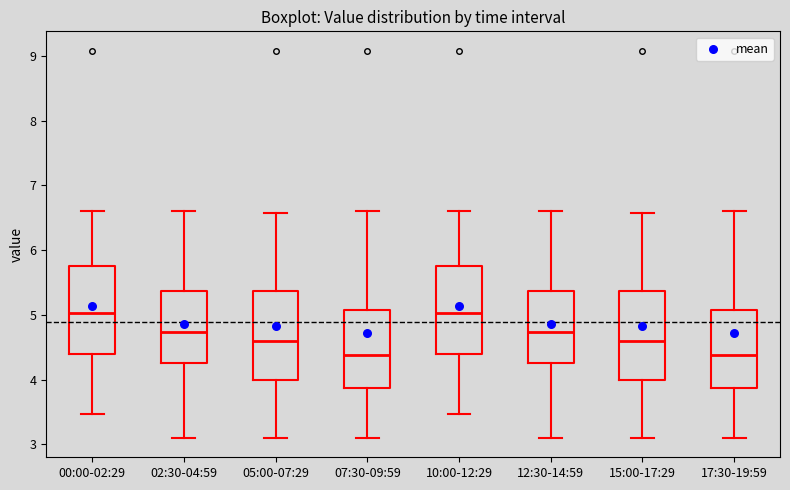

Reading left to right, transcribe this box plot: for each box, give where its median line is, the range the box spans, and where its two whiskers end, as read against the y-axis. The values are not printed on the chart, so give them approximately, as read against the axis.

00:00-02:29: median 5.0, box 4.4 to 5.8, whiskers 3.5 to 6.6
02:30-04:59: median 4.7, box 4.3 to 5.4, whiskers 3.1 to 6.6
05:00-07:29: median 4.6, box 4.0 to 5.4, whiskers 3.1 to 6.6
07:30-09:59: median 4.4, box 3.9 to 5.1, whiskers 3.1 to 6.6
10:00-12:29: median 5.0, box 4.4 to 5.8, whiskers 3.5 to 6.6
12:30-14:59: median 4.7, box 4.3 to 5.4, whiskers 3.1 to 6.6
15:00-17:29: median 4.6, box 4.0 to 5.4, whiskers 3.1 to 6.6
17:30-19:59: median 4.4, box 3.9 to 5.1, whiskers 3.1 to 6.6